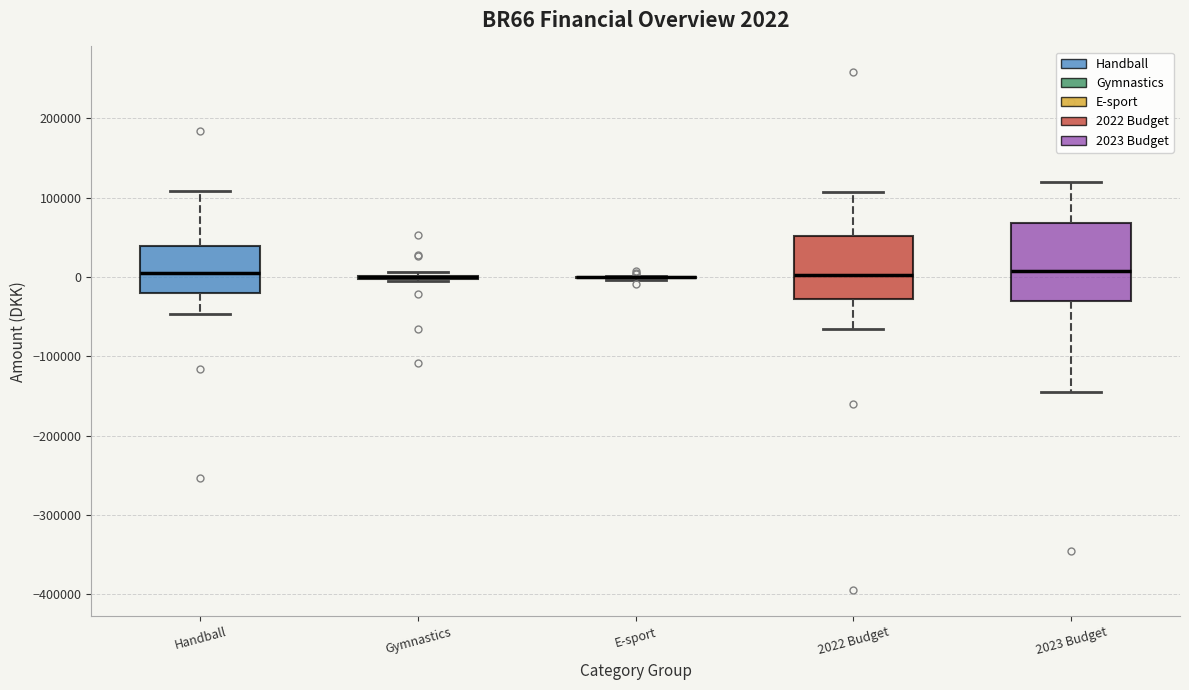

Comparing the boxes themselves (not the whiskers), which one is the tallest?

2023 Budget